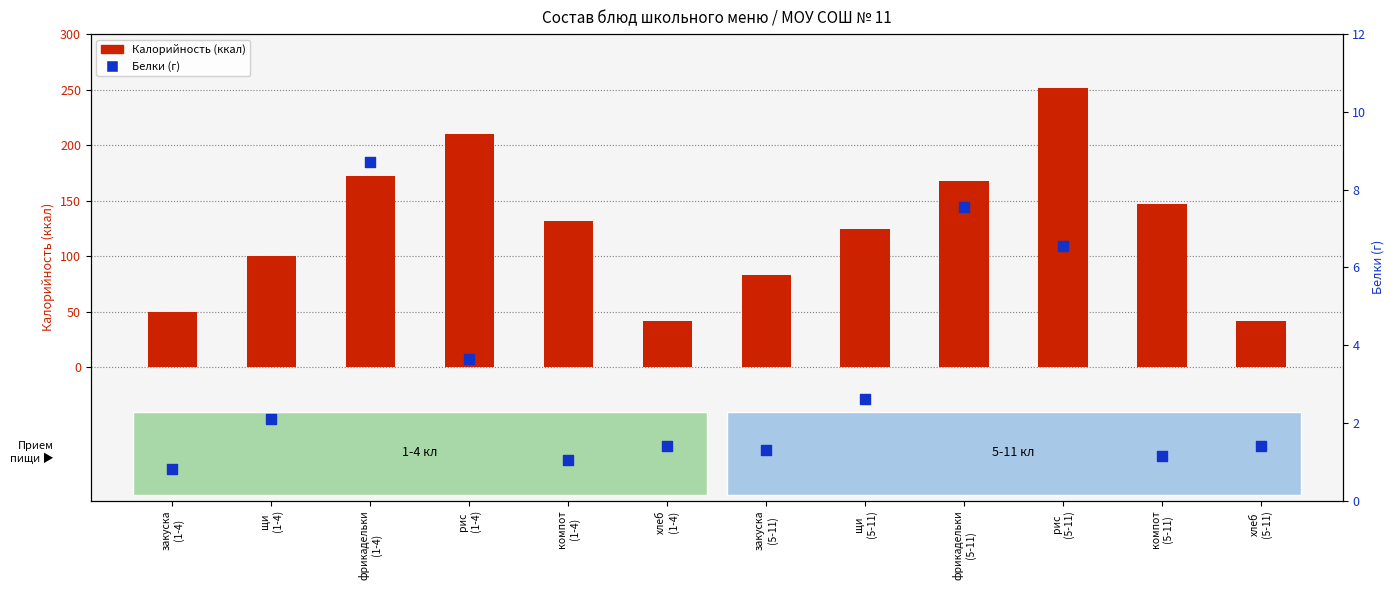

What is the total value across all series at закуска
(1-4)?

50.9